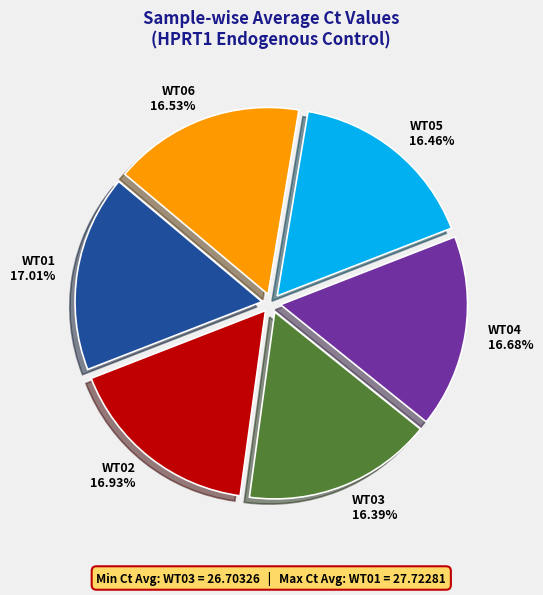

What percentage is the WT03 slice, to the nearest percent?

16%